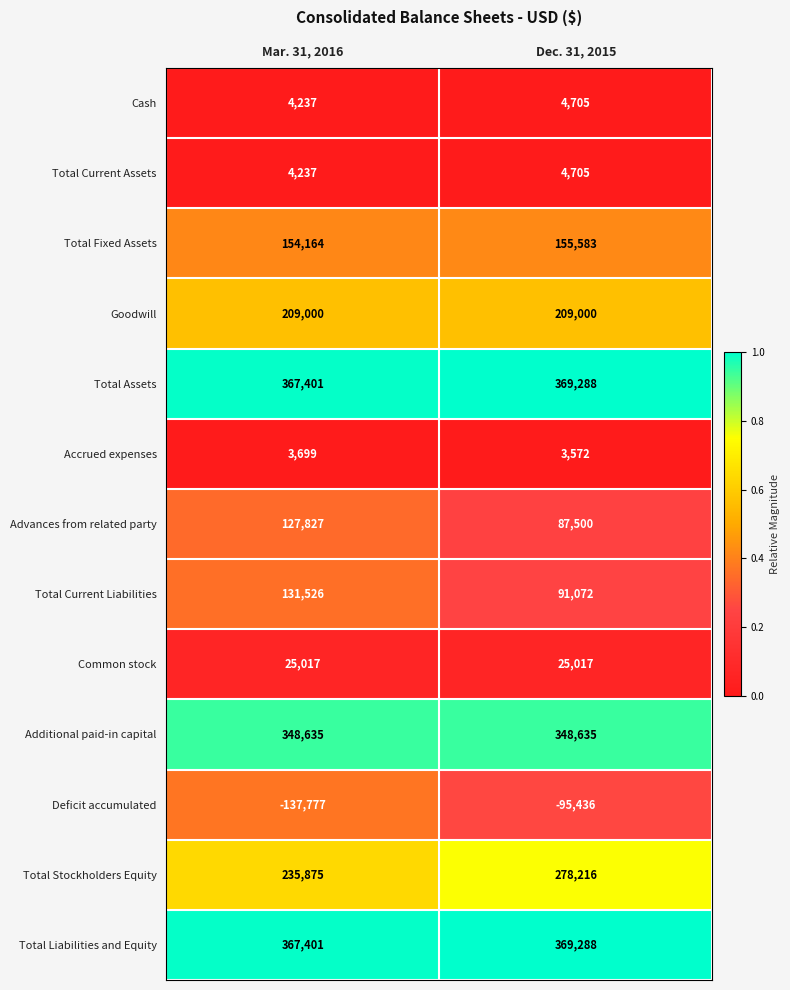

What is the difference between the highest and lowest values at Dec. 31, 2015?

464724